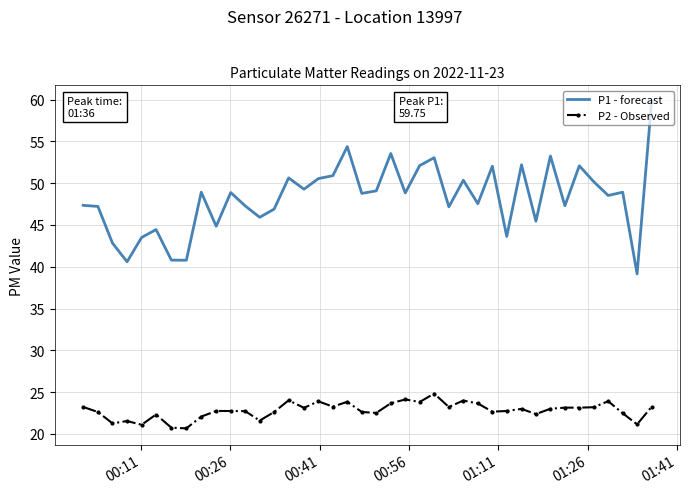

Rank the series by their average value, from highest to lowest.

P1 - forecast, P2 - Observed